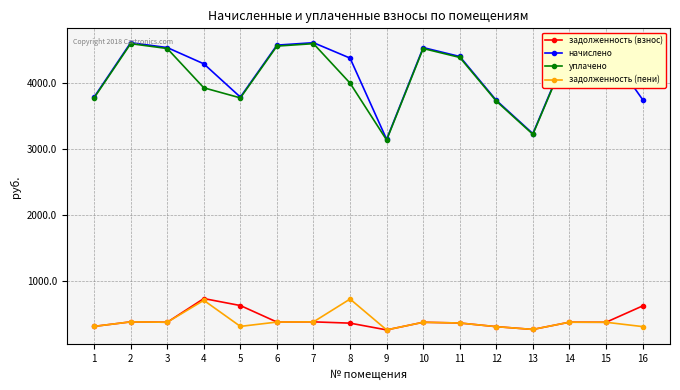

What is the spread (max minus min) of values at 6?

4198.4